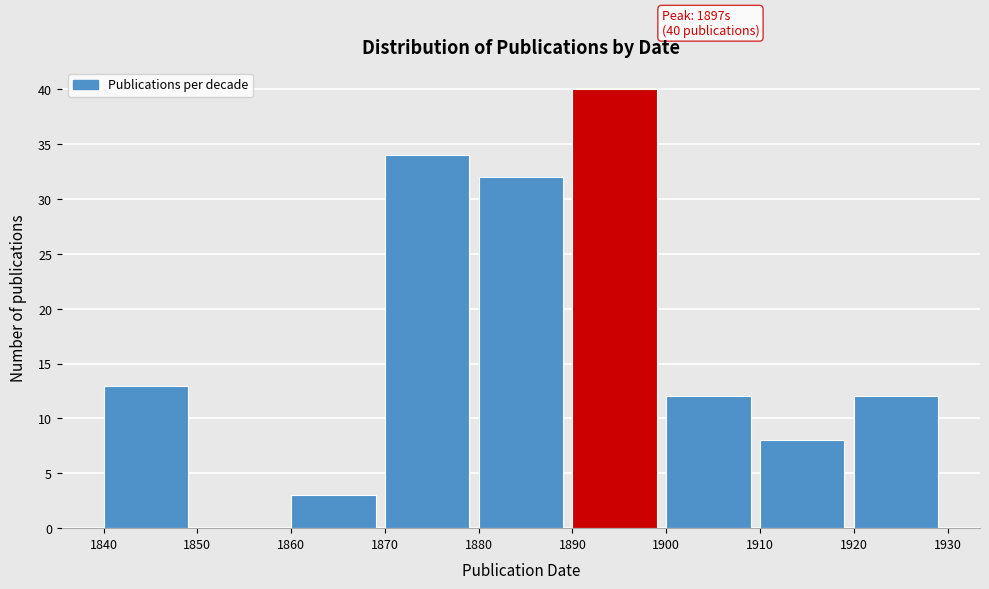

Which range on the x-axis has the tallest bar?

1890 to 1900